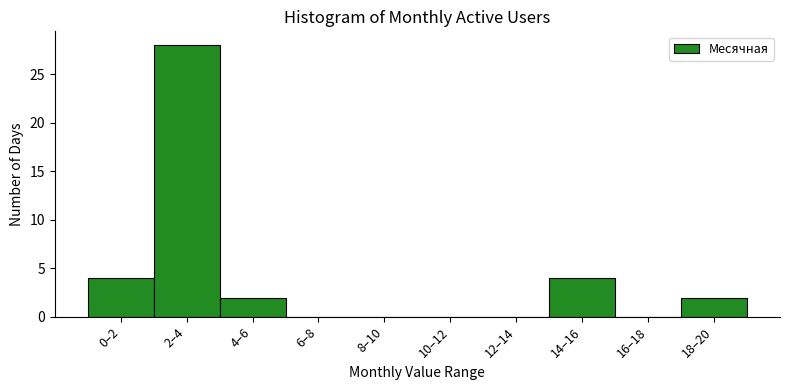

Reading left to right, transcribe all the data shown in this chart.

0–2=4	2–4=28	4–6=2	6–8=0	8–10=0	10–12=0	12–14=0	14–16=4	16–18=0	18–20=2